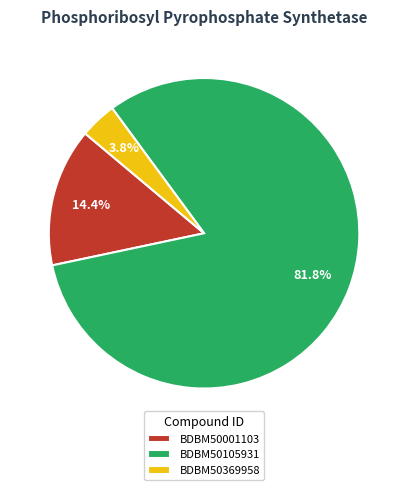

Count the number of slices in the pie.

3